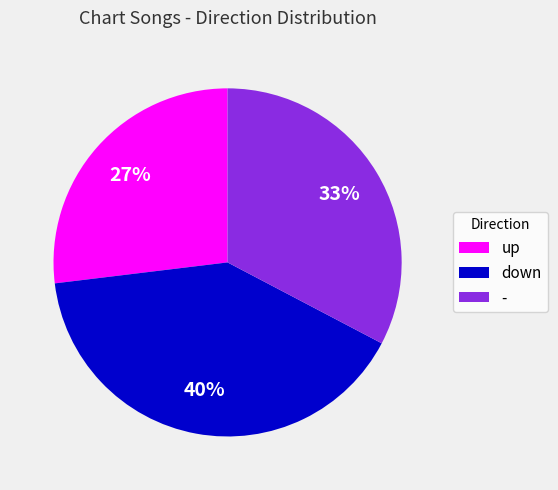

Is the sum of down and up greater than half?

Yes